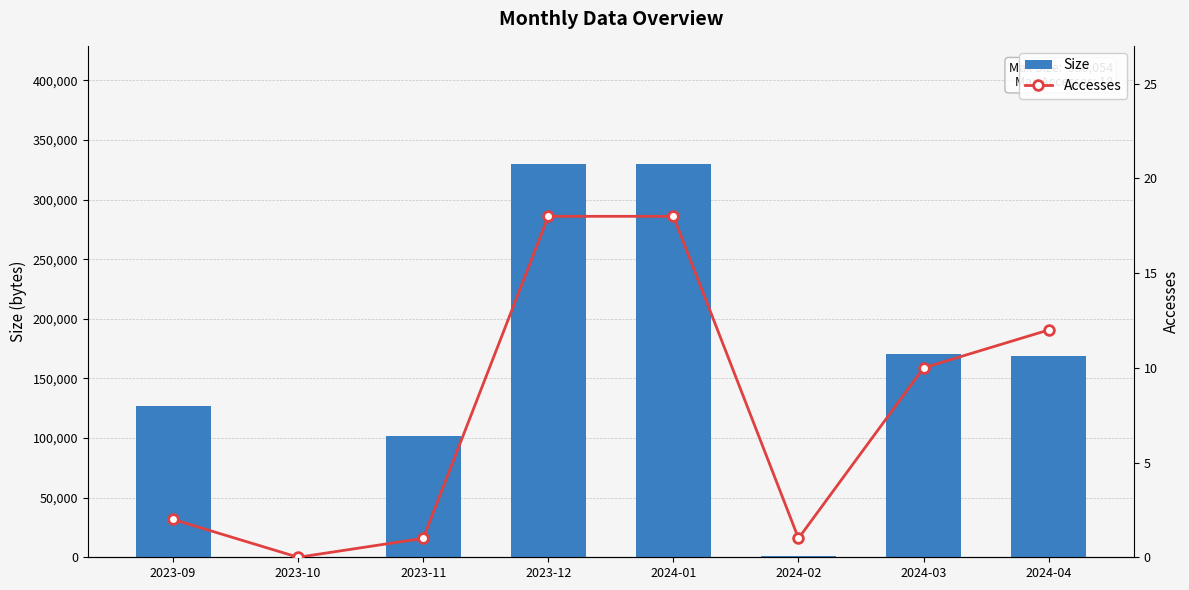

Which category has the lowest value in the Size series?

2023-10